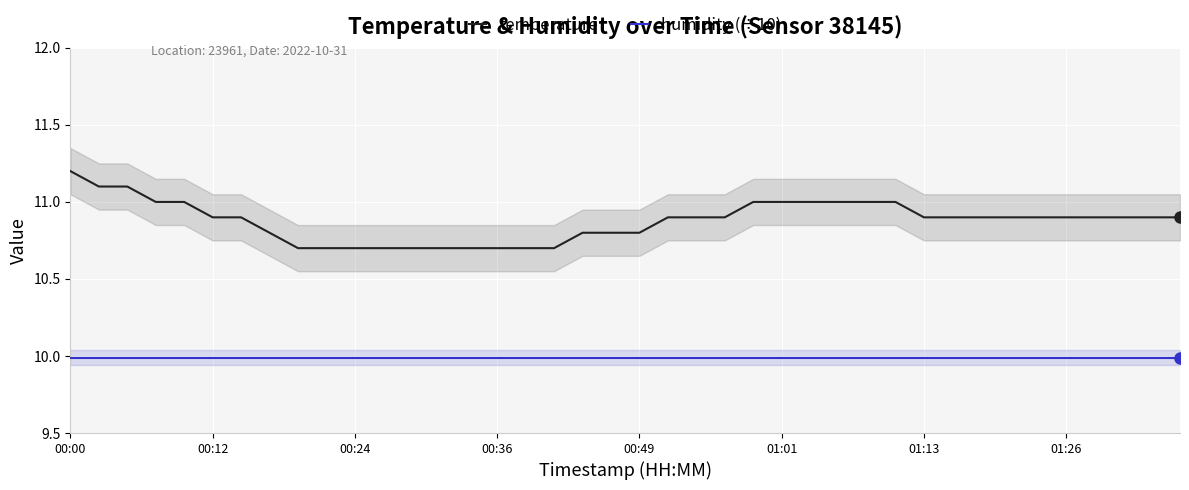

Reading left to right, extract all data points from this chart.

temperature: 11.2	11.1	11.1	11.0	11.0	10.9	10.9	10.8	10.7	10.7	10.7	10.7	10.7	10.7	10.7	10.7	10.7	10.7	10.8	10.8	10.8	10.9	10.9	10.9	11.0	11.0	11.0	11.0	11.0	11.0	10.9	10.9	10.9	10.9	10.9	10.9	10.9	10.9	10.9	10.9
humidity (÷10): 10.0	10.0	10.0	10.0	10.0	10.0	10.0	10.0	10.0	10.0	10.0	10.0	10.0	10.0	10.0	10.0	10.0	10.0	10.0	10.0	10.0	10.0	10.0	10.0	10.0	10.0	10.0	10.0	10.0	10.0	10.0	10.0	10.0	10.0	10.0	10.0	10.0	10.0	10.0	10.0